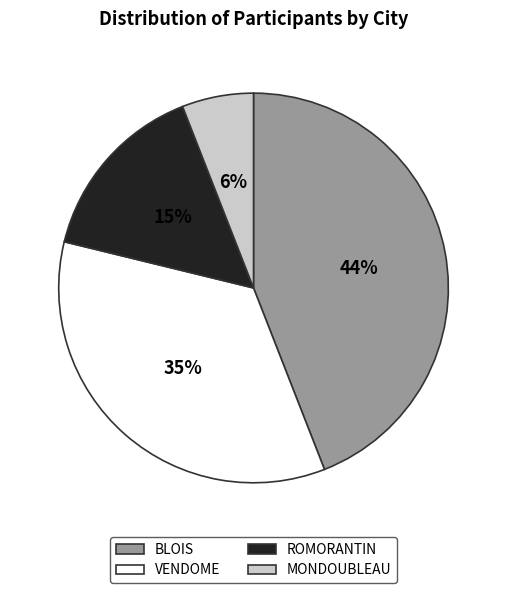

To the nearest percent, what is the average slice percentage?

25%